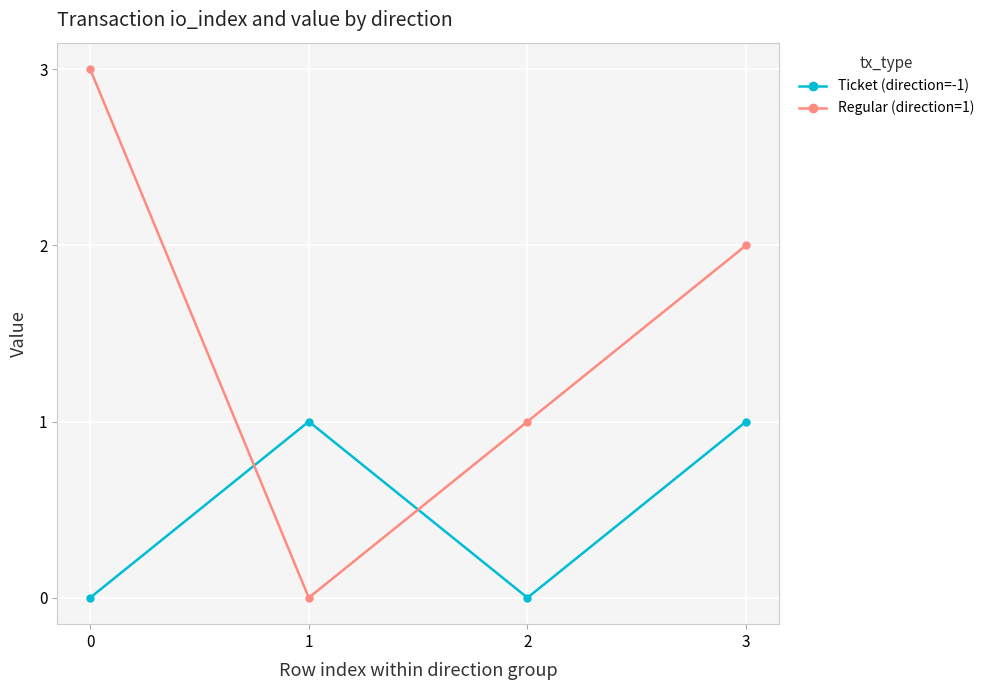

Which series has the widest spread of values?

Regular (direction=1)